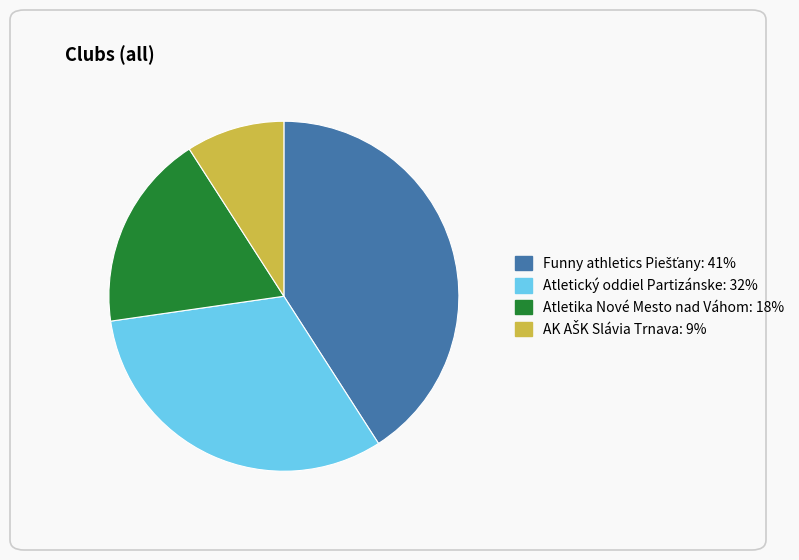

The Atletický oddiel Partizánske slice represents 43% of the pie. True or false?

False